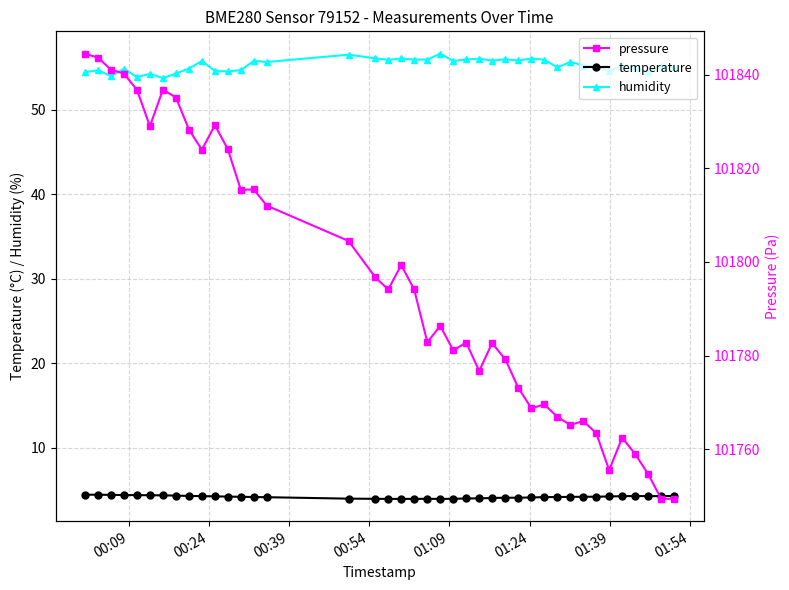

Reading left to right, transcribe all the data shown in this chart.

temperature: 4.5	4.5	4.4	4.4	4.4	4.4	4.4	4.3	4.3	4.3	4.3	4.2	4.2	4.2	4.2	4.0	4.0	4.0	4.0	4.0	4.0	4.0	4.0	4.0	4.0	4.1	4.1	4.1	4.1	4.2	4.2	4.2	4.2	4.2	4.2	4.3	4.3	4.3	4.3	4.3
humidity: 54.5	54.7	54.0	54.9	53.9	54.2	53.8	54.3	54.9	55.8	54.6	54.5	54.7	55.8	55.7	56.5	56.1	55.9	56.1	55.9	55.9	56.6	55.8	56.0	56.0	55.8	56.0	55.8	56.1	55.9	55.0	55.7	55.2	55.1	54.6	55.1	54.9	54.5	55.2	55.0
pressure: 101844.6	101843.7	101841.1	101840.3	101836.8	101829.0	101836.9	101835.2	101828.3	101824.0	101829.2	101824.1	101815.4	101815.5	101812.1	101804.5	101796.7	101794.1	101799.3	101794.1	101782.8	101786.3	101781.1	101782.8	101776.7	101782.7	101779.2	101773.1	101768.7	101769.5	101766.9	101765.1	101766.0	101763.4	101755.5	101762.4	101758.9	101754.6	101749.4	101749.3